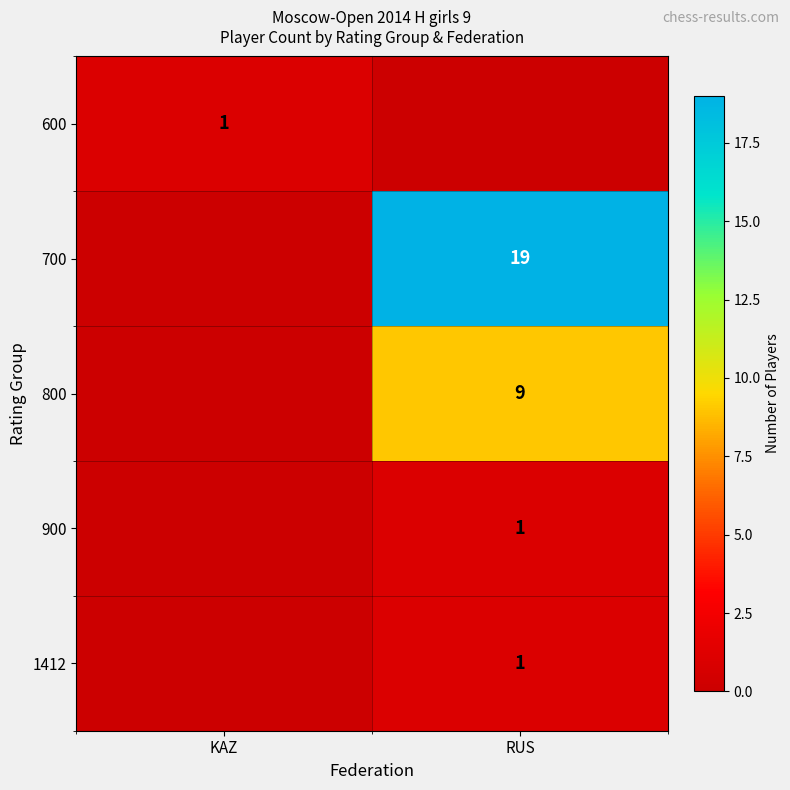

At which category is the sum across all series the highest?

RUS